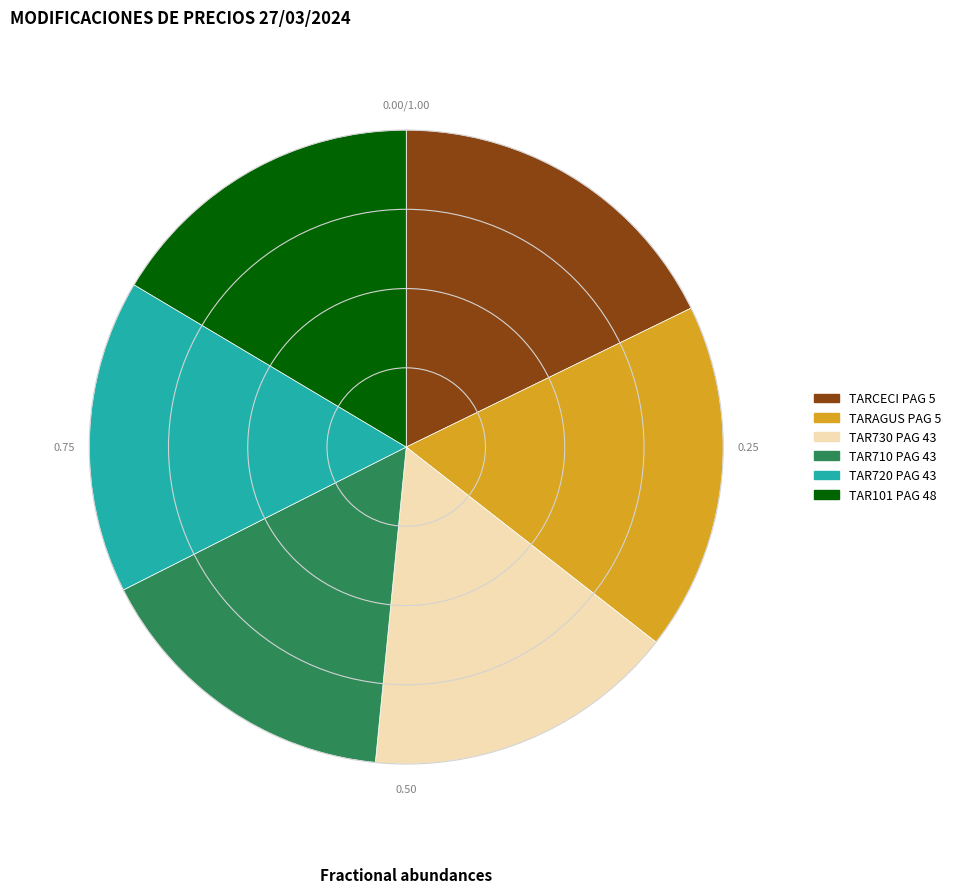

Do TAR730 PAG 43 and TAR720 PAG 43 together represent more than half of the pie?

No